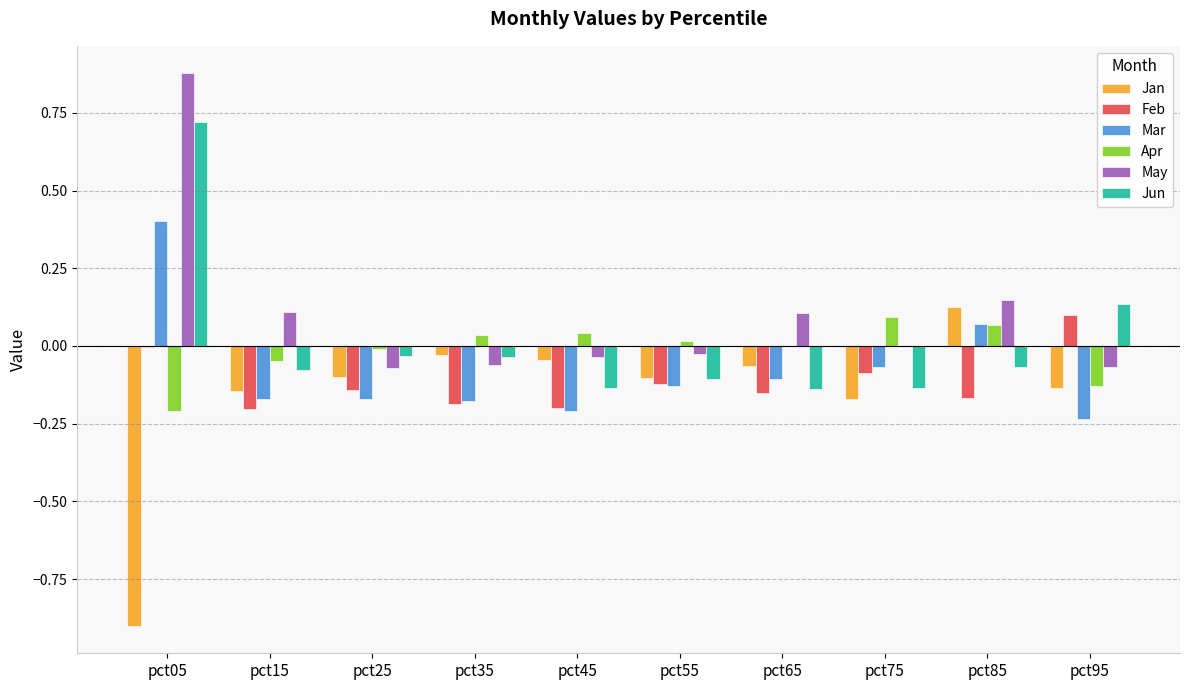

At which label does Mar first exceed 0?

pct05